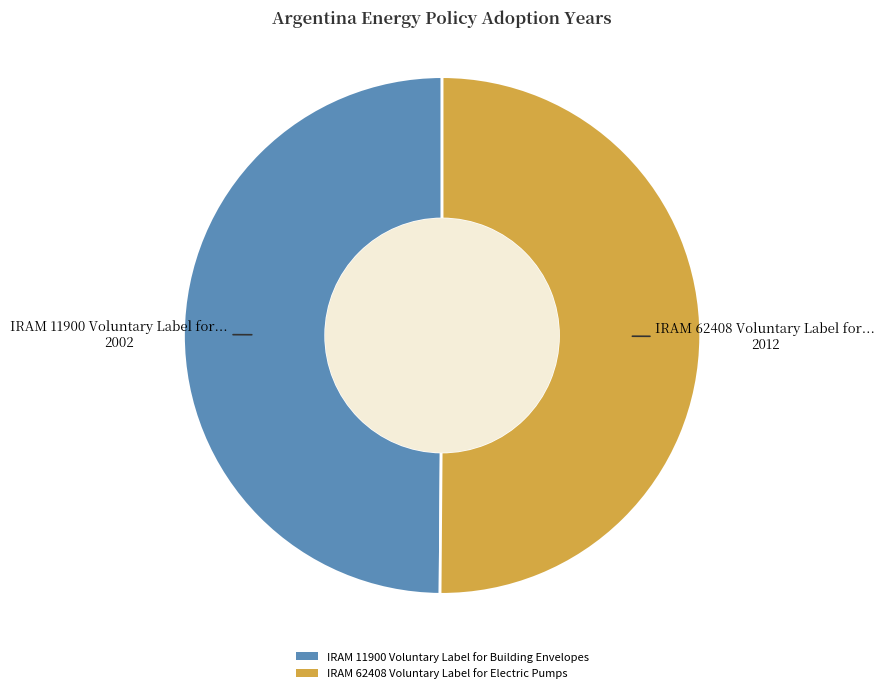

True or false: IRAM 11900 Voluntary Label for Building Envelopes accounts for 50% of the total.

True